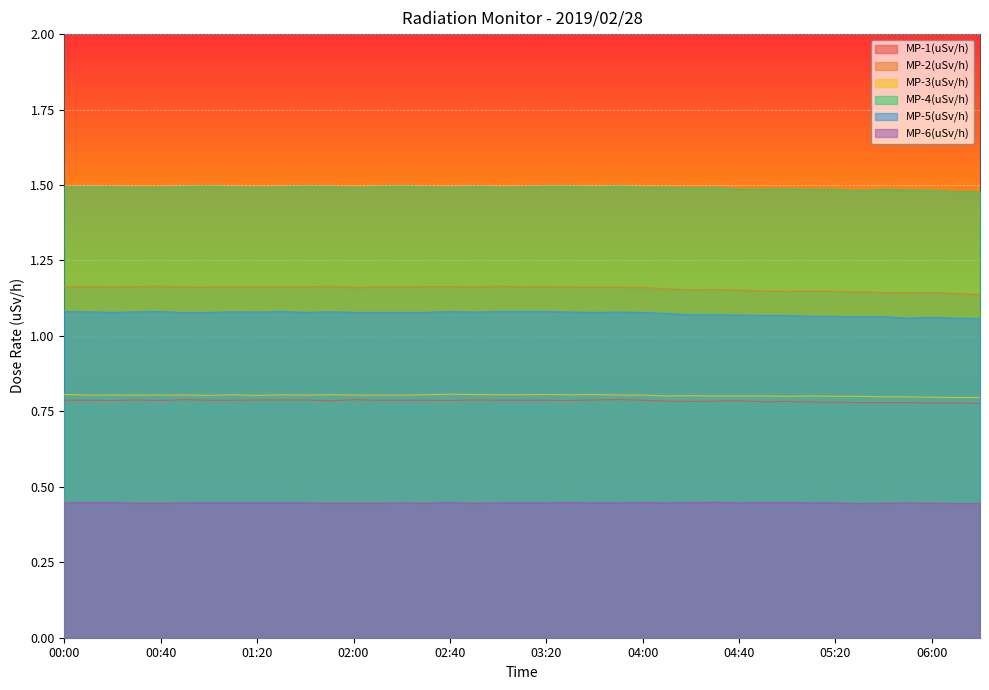

Which category has the highest value across all series?

01:00